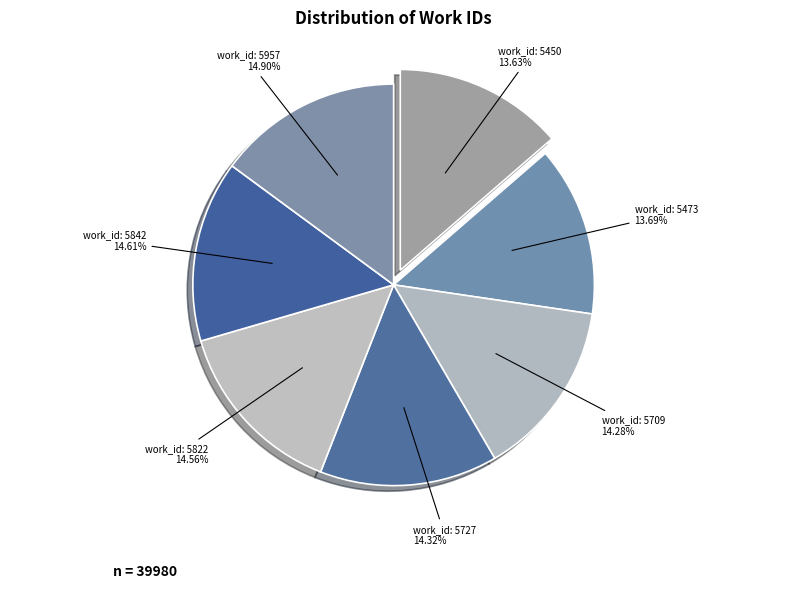

Is there any slice that represents more than half of the pie?

No